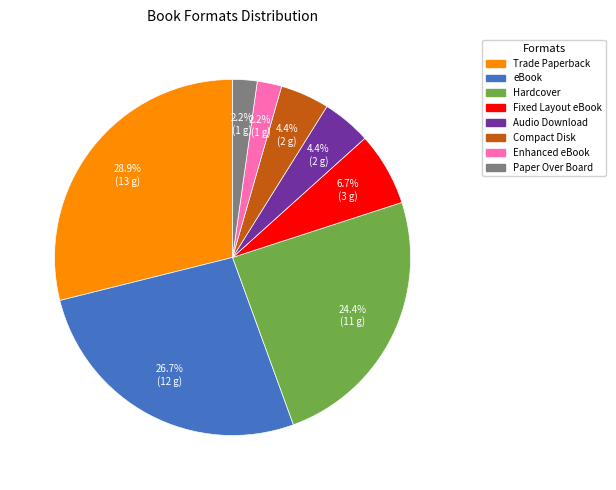

Which has a higher value, eBook or Compact Disk?

eBook